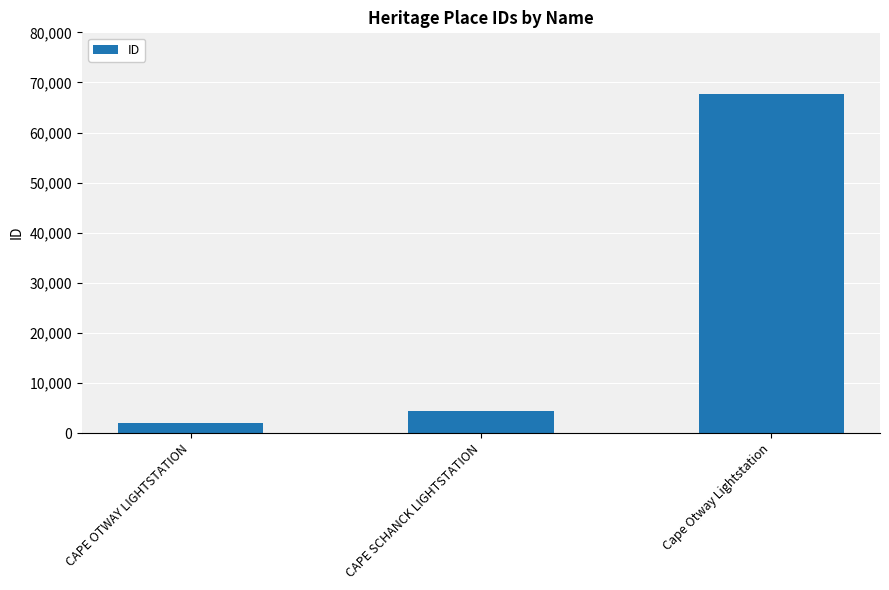

Rank the categories by value from highest to lowest.

Cape Otway Lightstation, CAPE SCHANCK LIGHTSTATION, CAPE OTWAY LIGHTSTATION